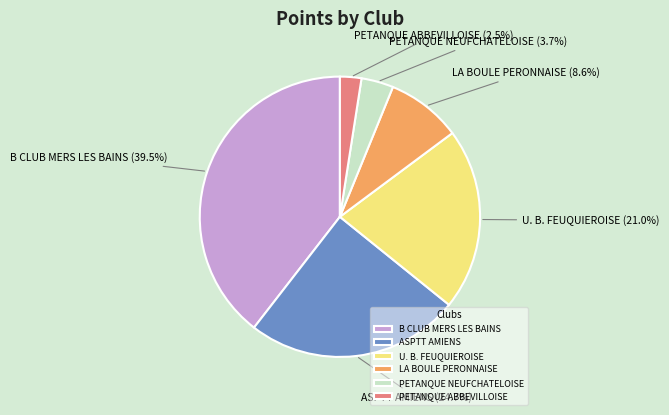

How much of the chart is everything except B CLUB MERS LES BAINS?

60.5%